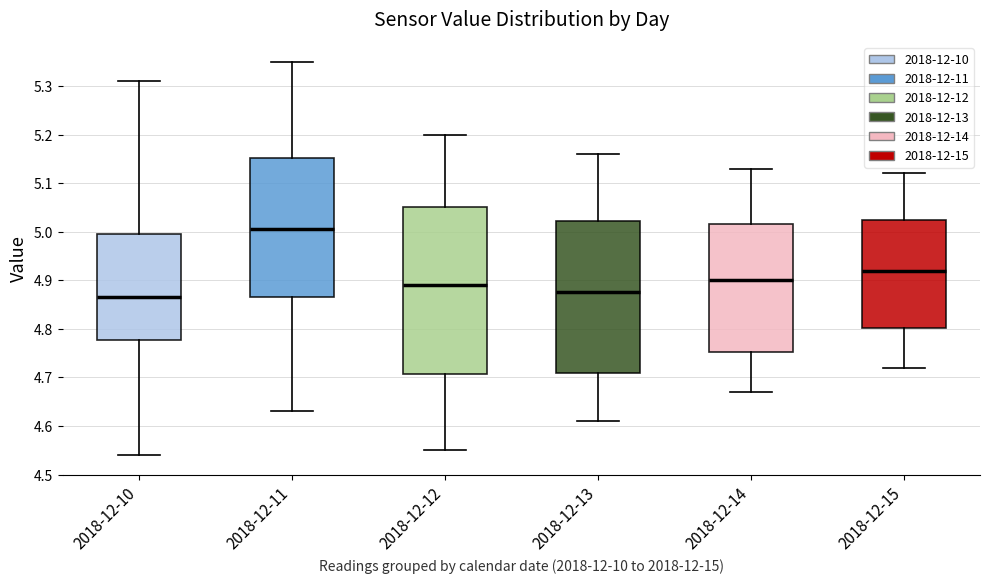

Reading left to right, read every box against the y-axis: the position of its median line, the range the box covers, and the ends of its whiskers. The values are not printed on the chart, so give them approximately, as read against the axis.

2018-12-10: median 4.87, box 4.78 to 5.00, whiskers 4.54 to 5.31
2018-12-11: median 5.01, box 4.87 to 5.15, whiskers 4.63 to 5.35
2018-12-12: median 4.89, box 4.71 to 5.05, whiskers 4.55 to 5.20
2018-12-13: median 4.88, box 4.71 to 5.02, whiskers 4.61 to 5.16
2018-12-14: median 4.90, box 4.75 to 5.02, whiskers 4.67 to 5.13
2018-12-15: median 4.92, box 4.80 to 5.03, whiskers 4.72 to 5.12